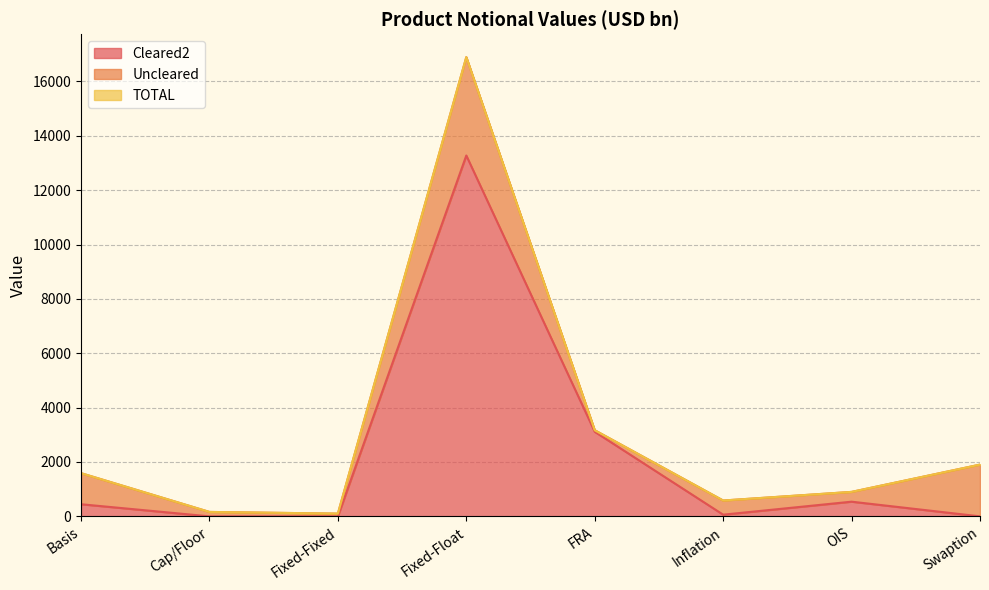

How many values in Cleared2 are above zero?

5